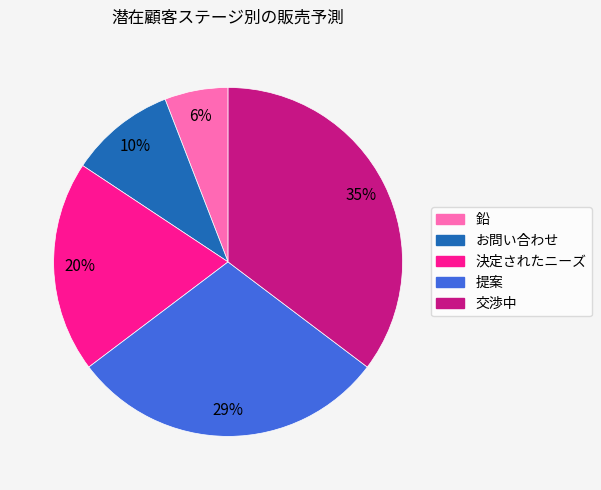

Rank the categories by value from highest to lowest.

交渉中, 提案, 決定されたニーズ, お問い合わせ, 鉛